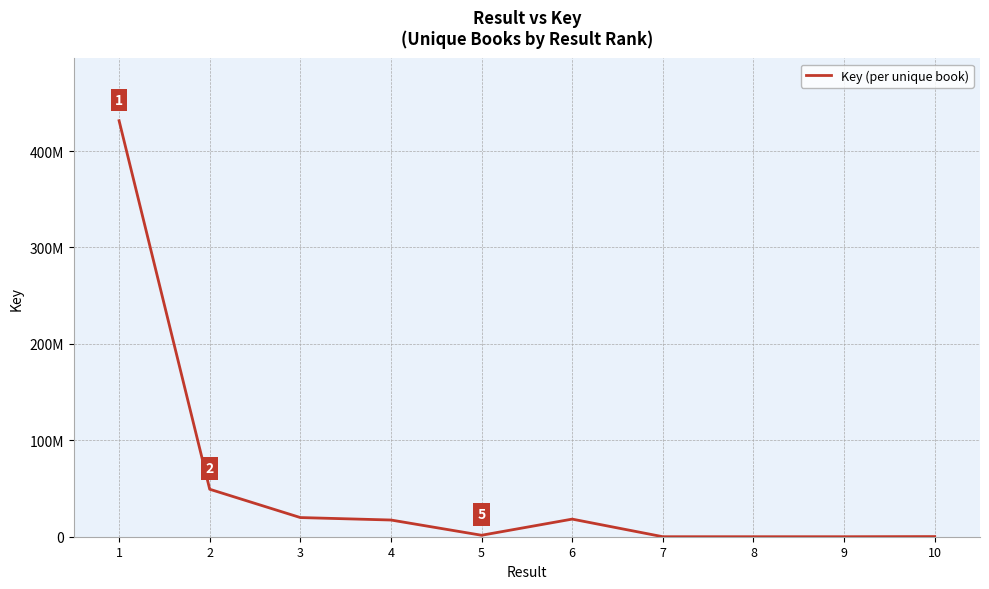

What is the change in value from 3 to 6?

-1610806